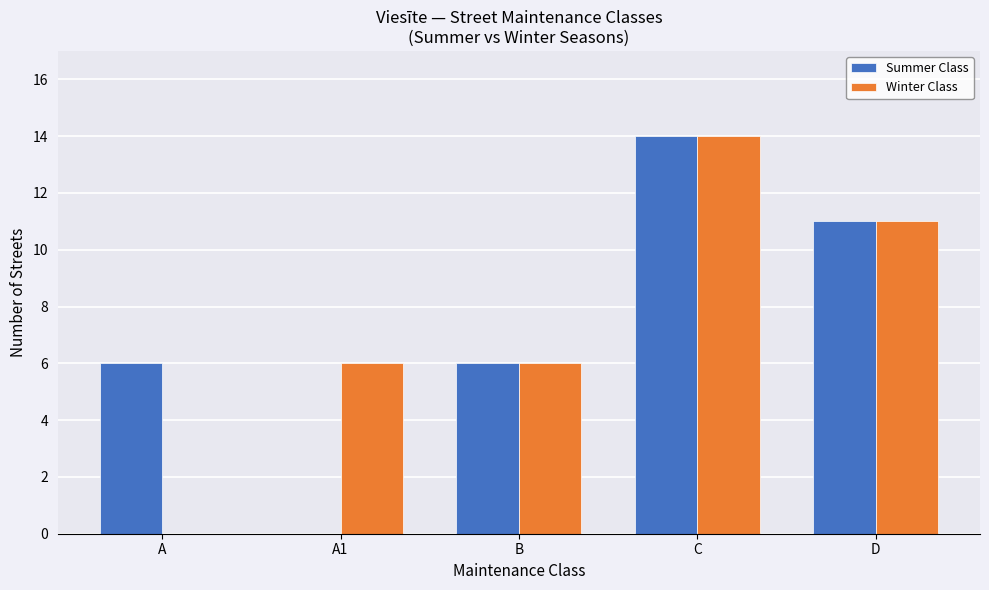

Reading left to right, transcribe all the data shown in this chart.

Summer Class: 6	0	6	14	11
Winter Class: 0	6	6	14	11